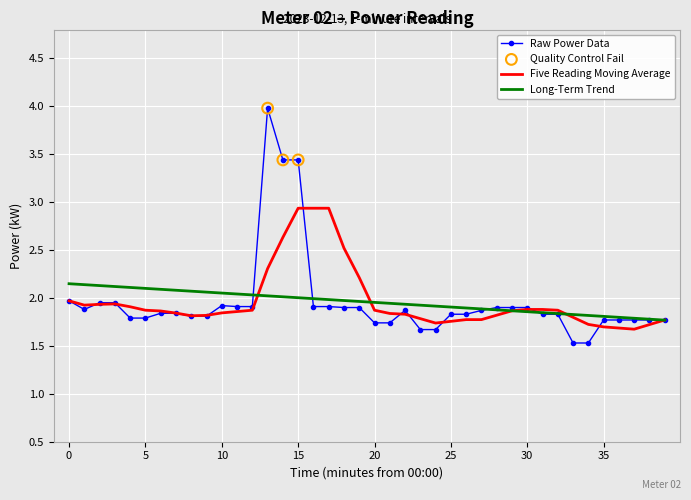

Which series has the widest spread of values?

Raw Power Data